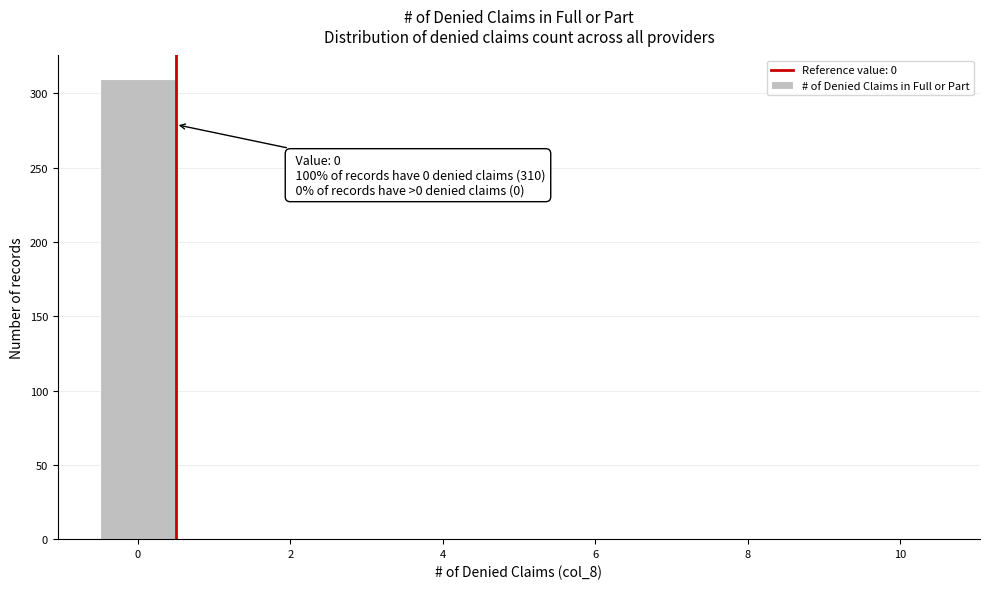

Which range on the x-axis has the tallest bar?

-0.5 to 0.5